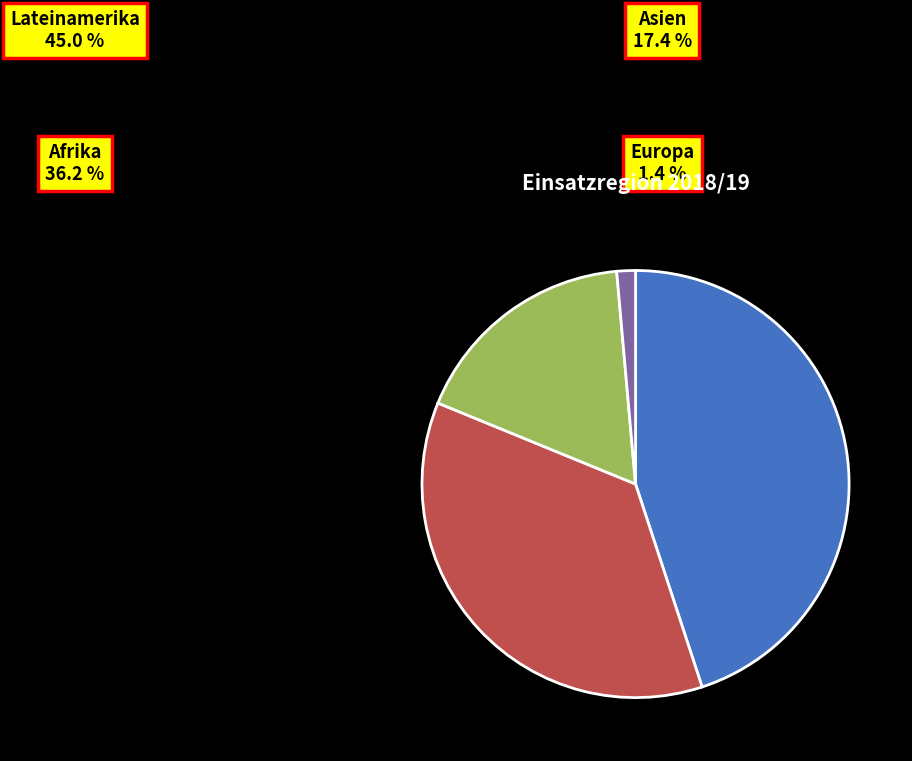

Approximately how many times larger is the value at Asien compared to Afrika?

0.5